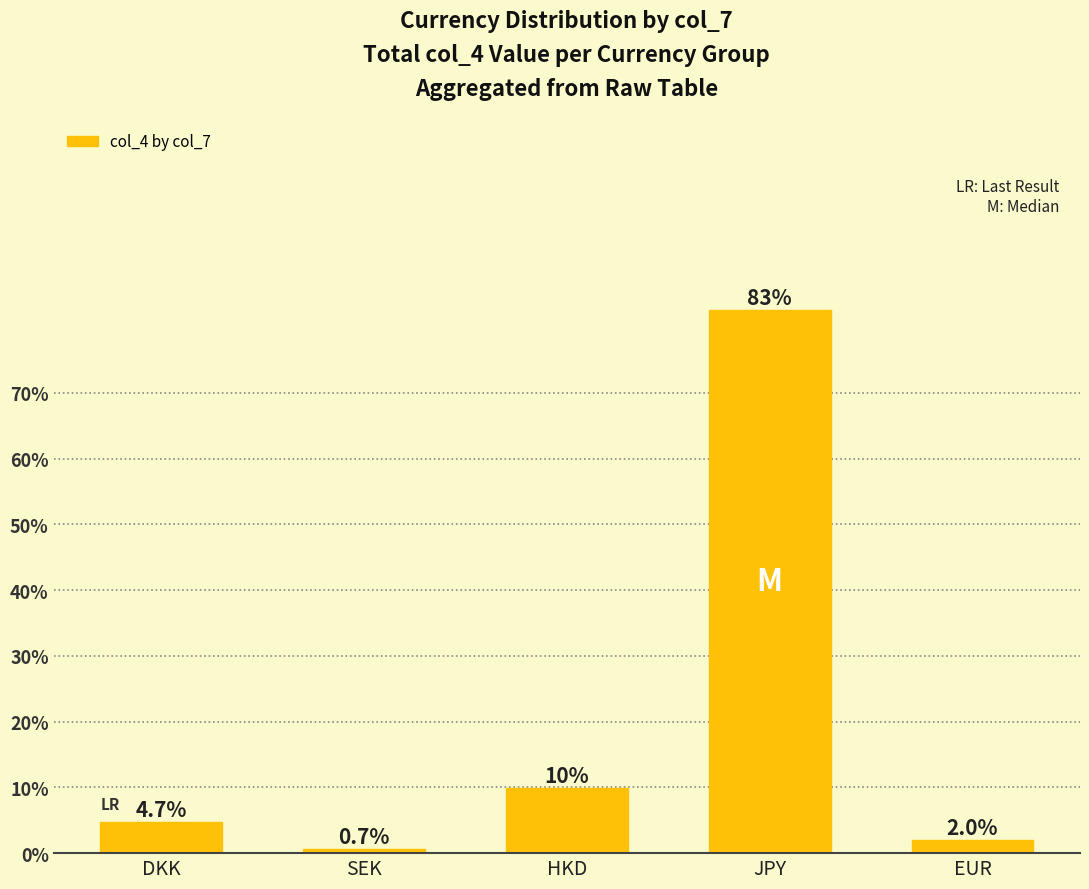

Which label corresponds to the largest value in the chart?

JPY